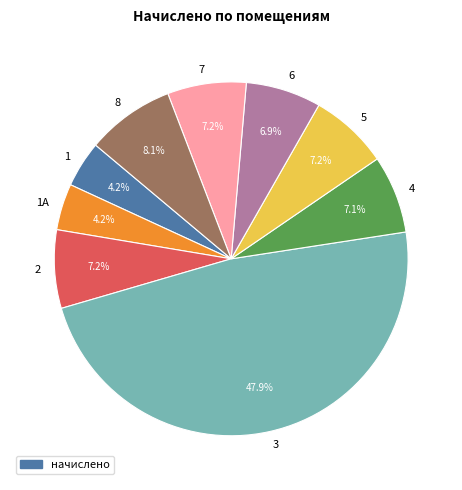

Is there any slice that represents more than half of the pie?

No